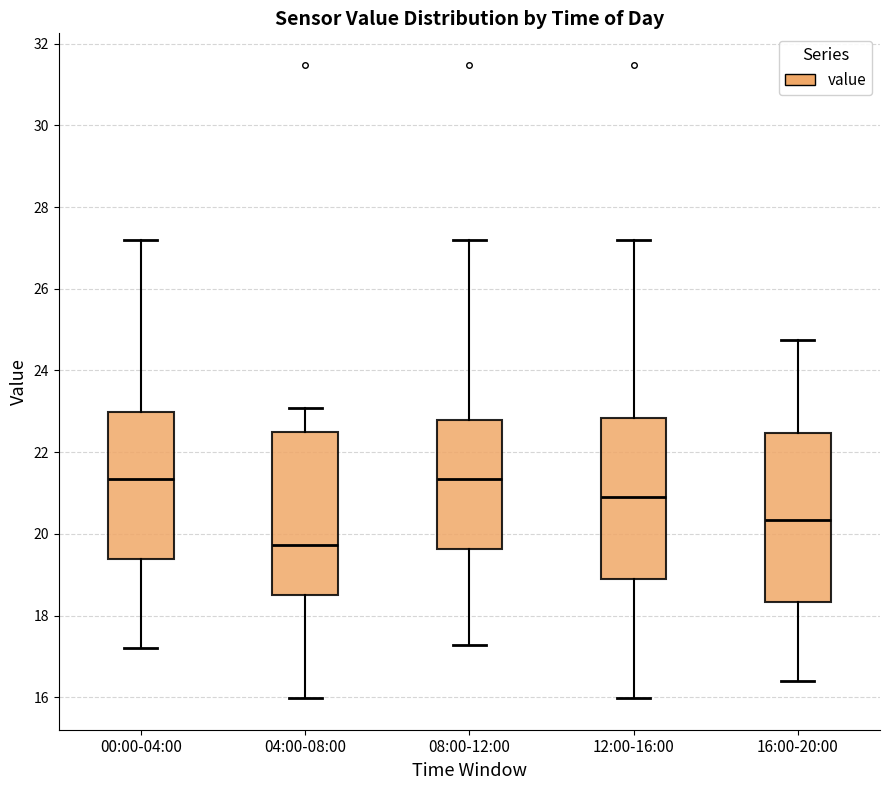

Reading left to right, transcribe this box plot: for each box, give where its median line is, the range the box spans, and where its two whiskers end, as read against the y-axis. The values are not printed on the chart, so give them approximately, as read against the axis.

00:00-04:00: median 21.4, box 19.4 to 23.0, whiskers 17.2 to 27.2
04:00-08:00: median 19.8, box 18.6 to 22.4, whiskers 16.0 to 23.0
08:00-12:00: median 21.4, box 19.6 to 22.8, whiskers 17.2 to 27.2
12:00-16:00: median 21.0, box 18.8 to 22.8, whiskers 16.0 to 27.2
16:00-20:00: median 20.4, box 18.4 to 22.4, whiskers 16.4 to 24.8